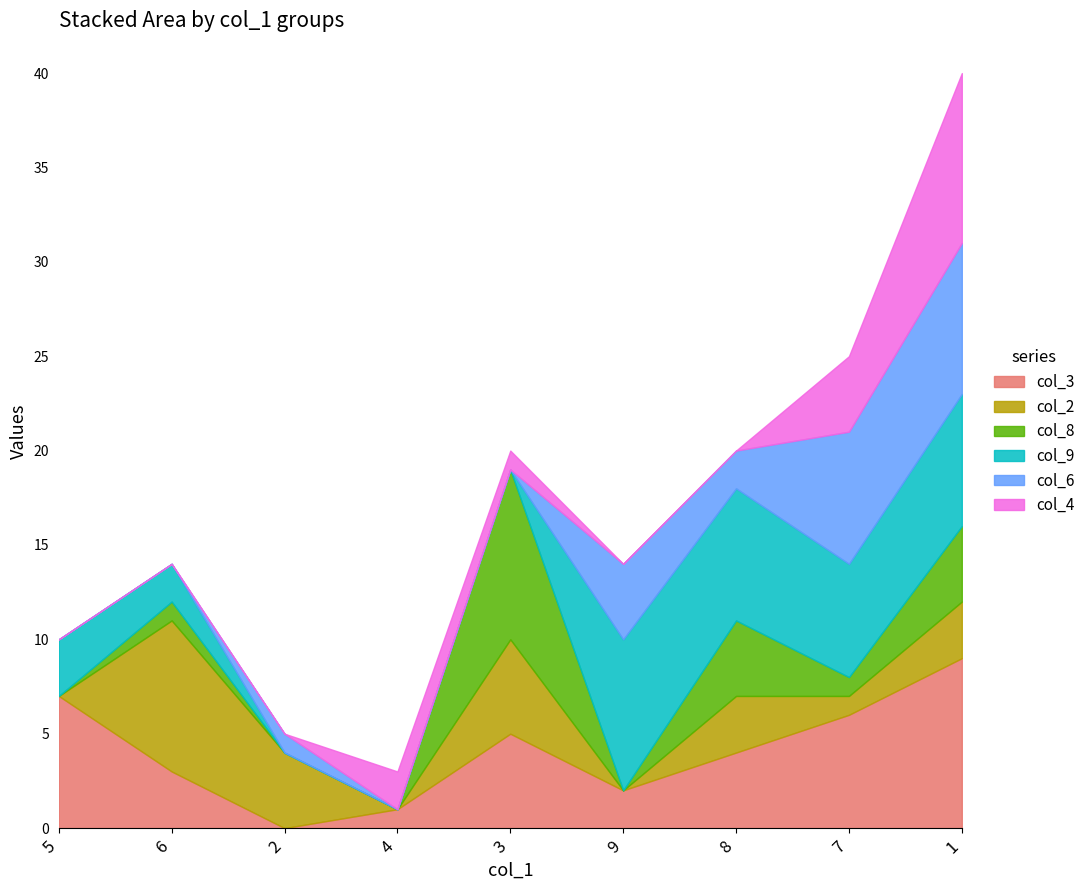

What is the sum of all col_2 values?

24